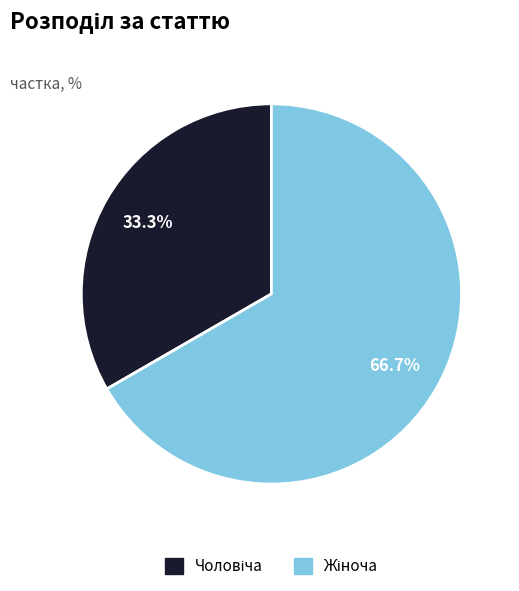

Does any single category account for the majority?

Yes